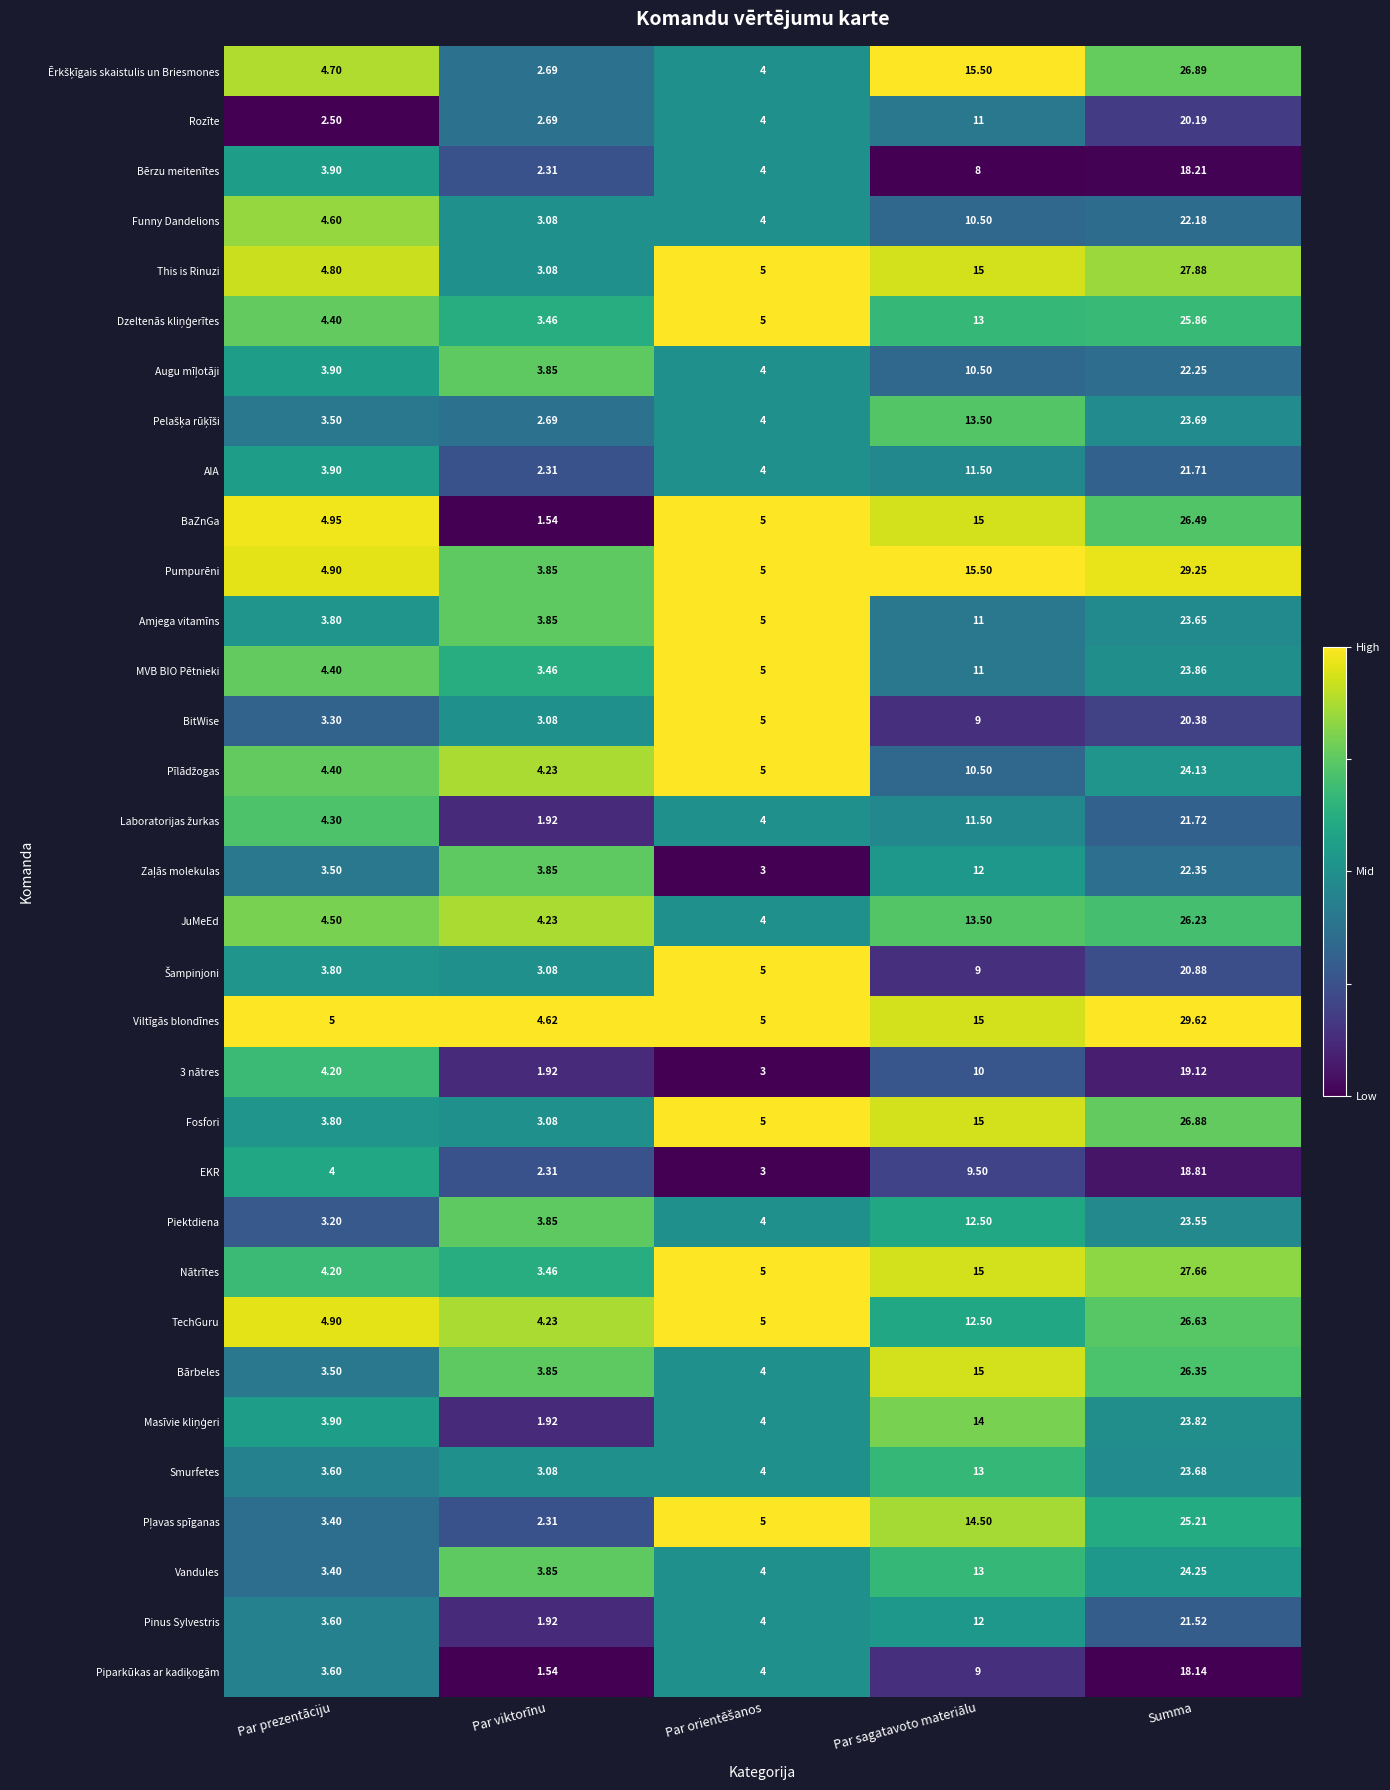

At which label does Pinus Sylvestris reach its peak?

Summa